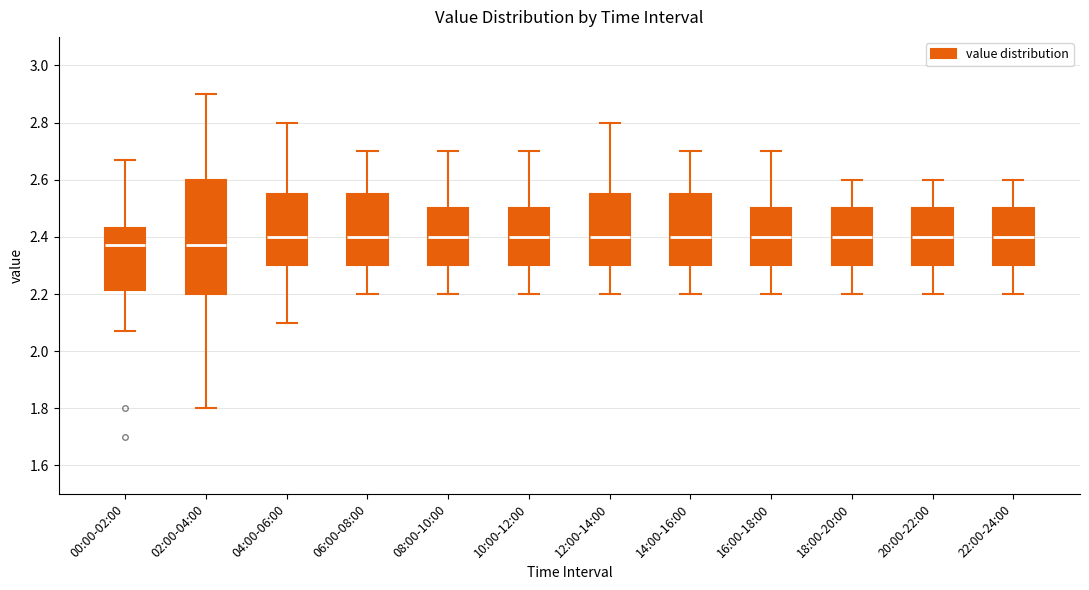

Reading left to right, transcribe this box plot: for each box, give where its median line is, the range the box spans, and where its two whiskers end, as read against the y-axis. The values are not printed on the chart, so give them approximately, as read against the axis.

00:00-02:00: median 2.38, box 2.22 to 2.44, whiskers 2.08 to 2.68
02:00-04:00: median 2.38, box 2.20 to 2.60, whiskers 1.80 to 2.90
04:00-06:00: median 2.40, box 2.30 to 2.56, whiskers 2.10 to 2.80
06:00-08:00: median 2.40, box 2.30 to 2.56, whiskers 2.20 to 2.70
08:00-10:00: median 2.40, box 2.30 to 2.50, whiskers 2.20 to 2.70
10:00-12:00: median 2.40, box 2.30 to 2.50, whiskers 2.20 to 2.70
12:00-14:00: median 2.40, box 2.30 to 2.56, whiskers 2.20 to 2.80
14:00-16:00: median 2.40, box 2.30 to 2.56, whiskers 2.20 to 2.70
16:00-18:00: median 2.40, box 2.30 to 2.50, whiskers 2.20 to 2.70
18:00-20:00: median 2.40, box 2.30 to 2.50, whiskers 2.20 to 2.60
20:00-22:00: median 2.40, box 2.30 to 2.50, whiskers 2.20 to 2.60
22:00-24:00: median 2.40, box 2.30 to 2.50, whiskers 2.20 to 2.60